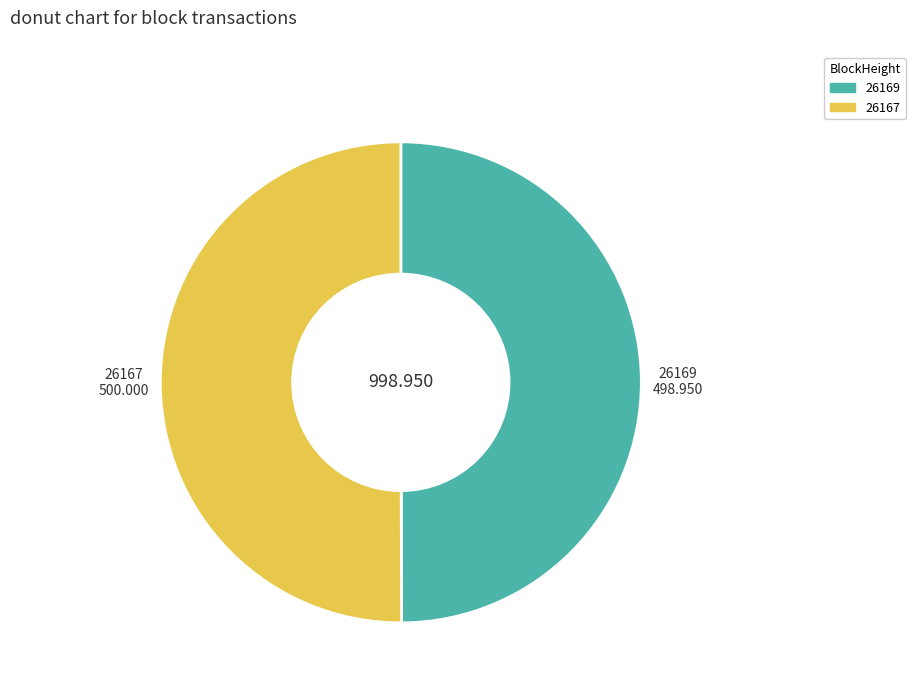

How many slices are in this pie chart?

2